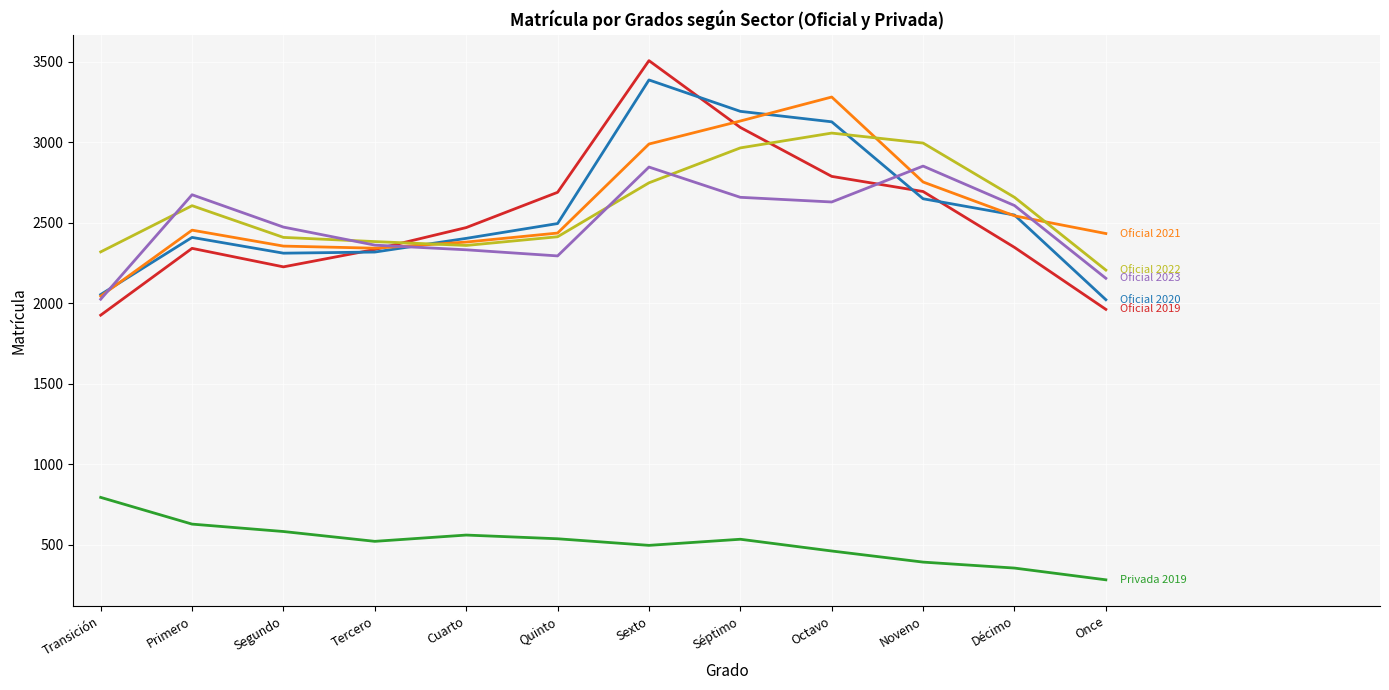

What is the spread (max minus min) of values at Tercero?

1862